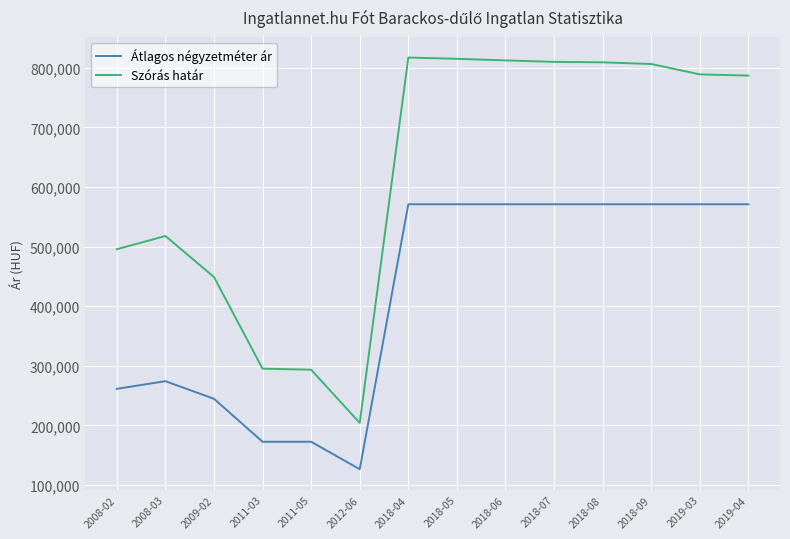

Which series changed the most between 2009-02 and 2018-09?

Szórás határ